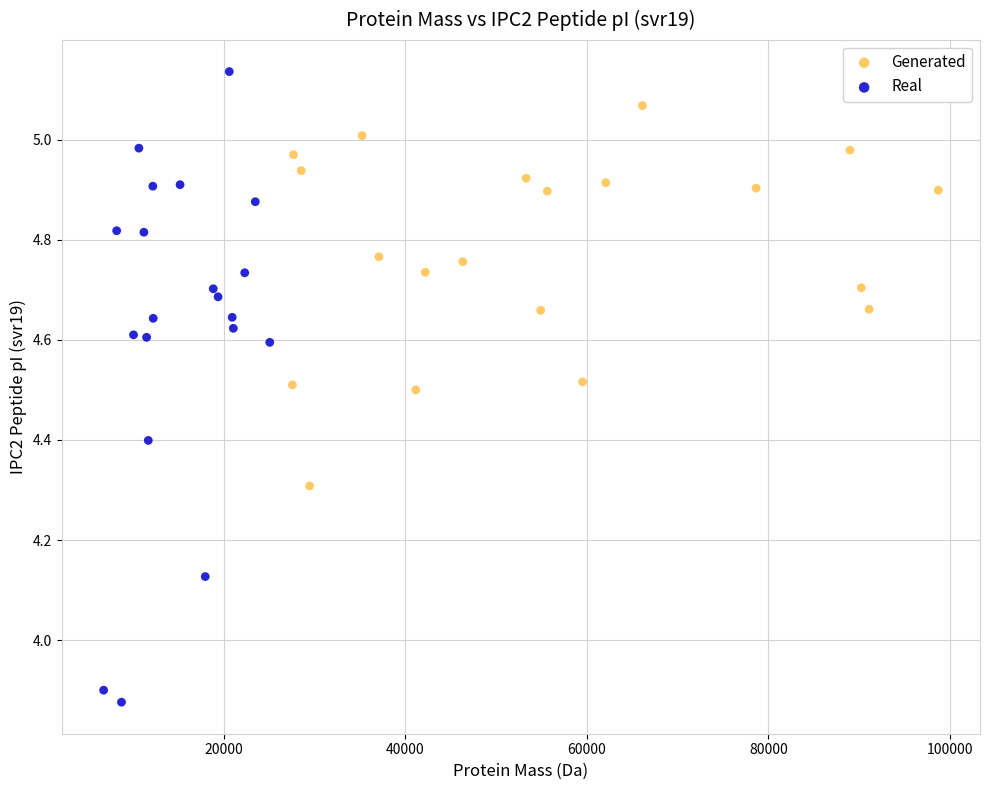

Which series has the largest Y range (max minus min)?

Real